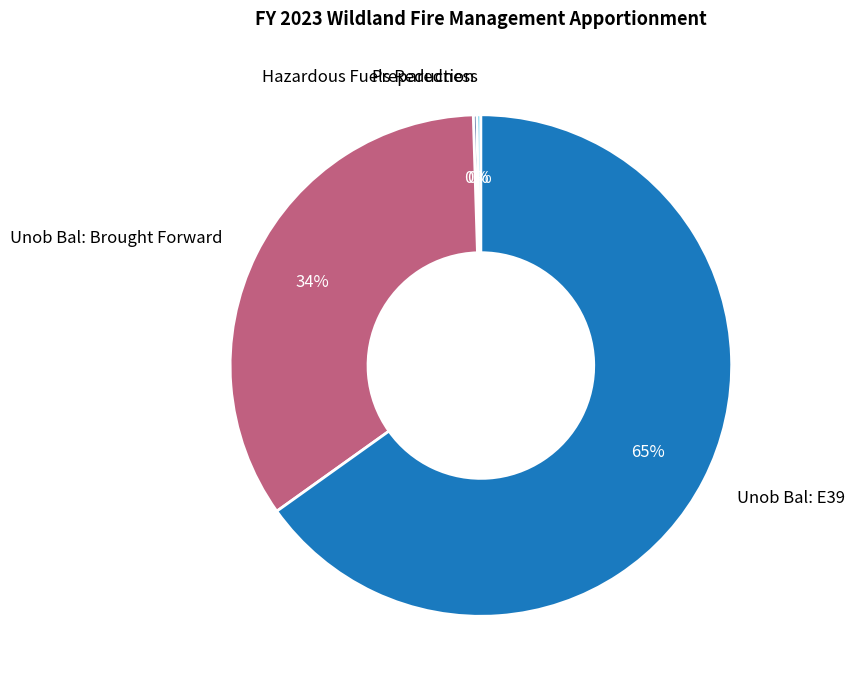

To the nearest percent, what is the average slice percentage?

25%